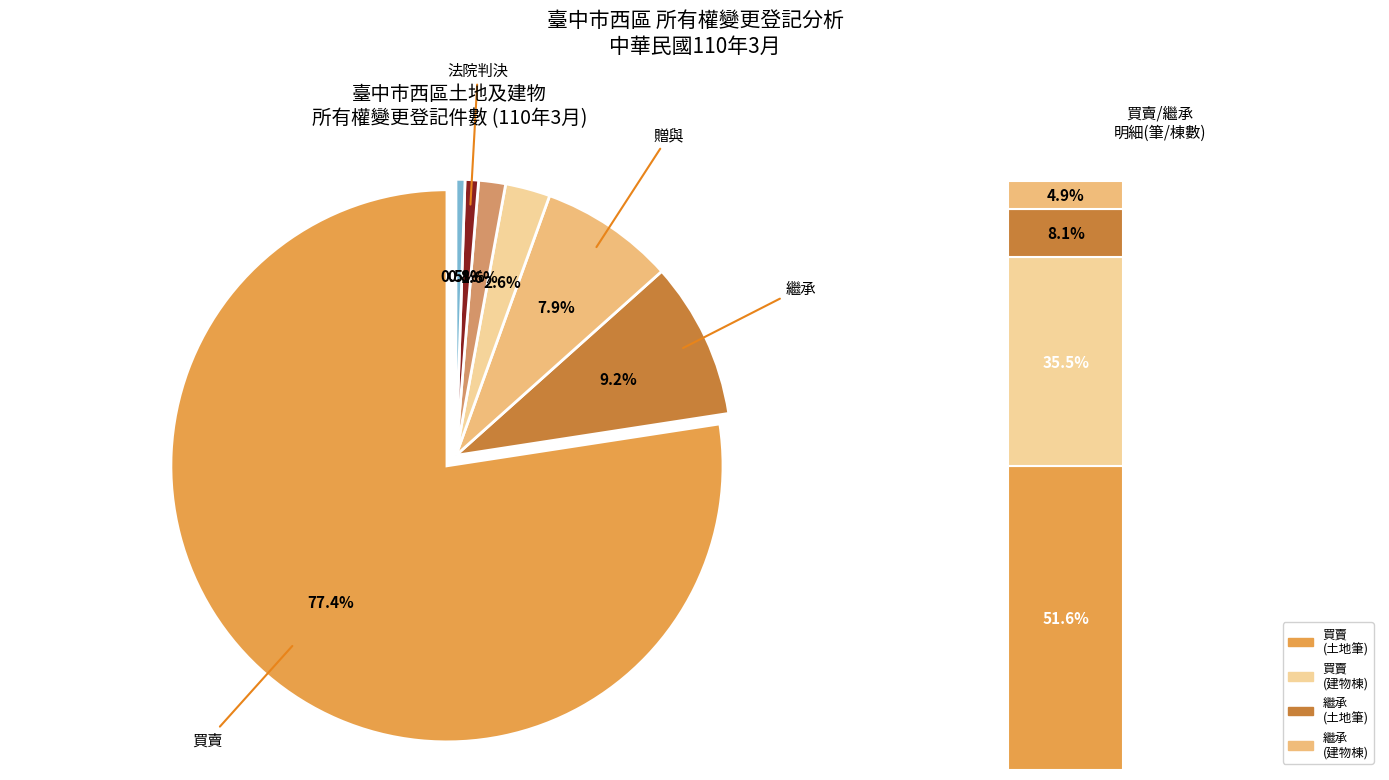

Which category accounts for the majority?

買賣